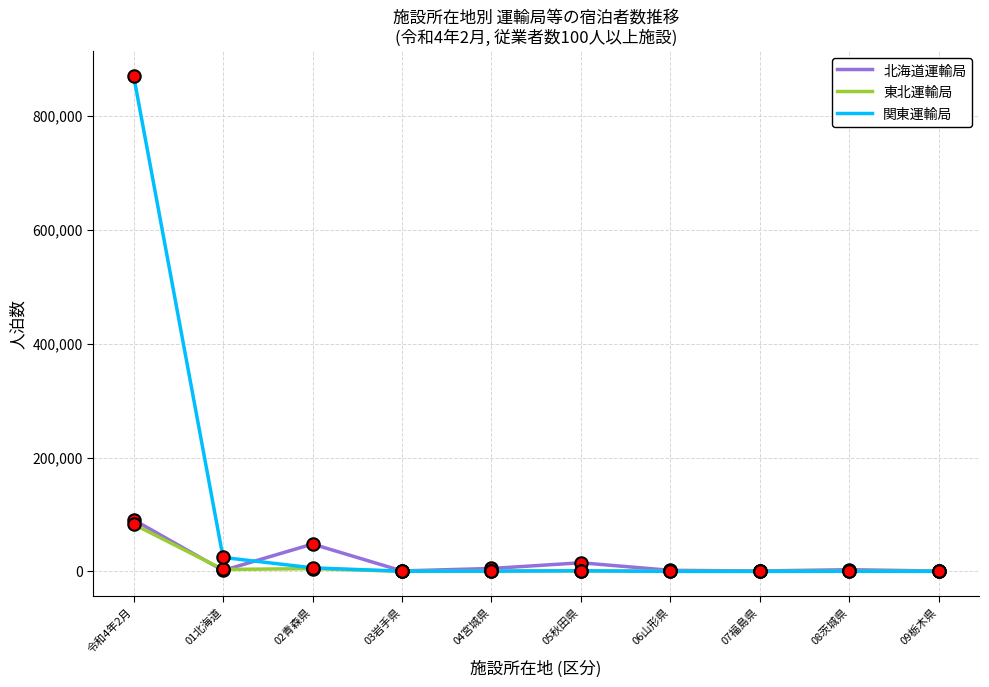

Which series has the largest total across all categories?

関東運輸局